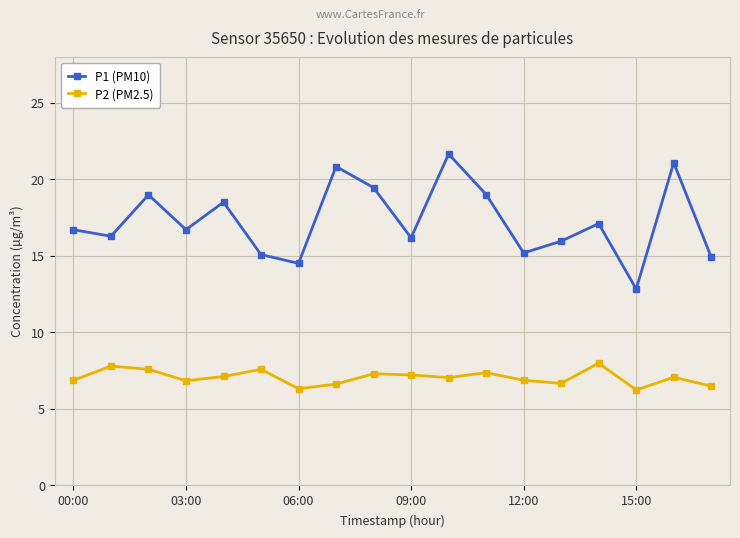

What is the sum of all P2 (PM2.5) values?

126.7